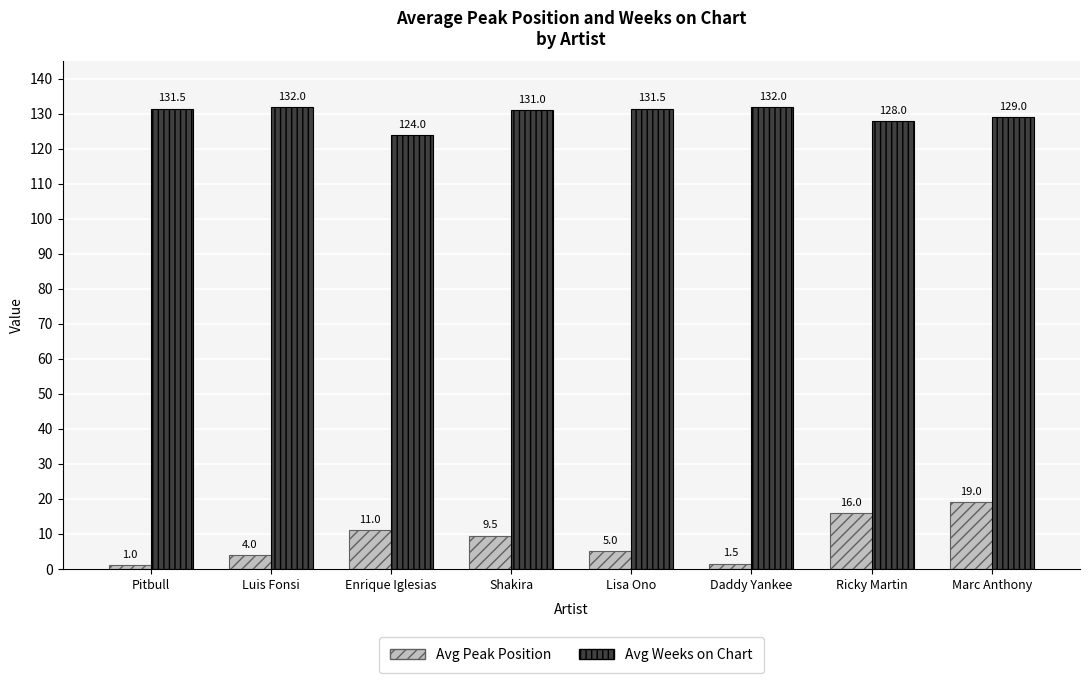

What is the difference between the second highest and second lowest values in the Avg Peak Position series?

14.5